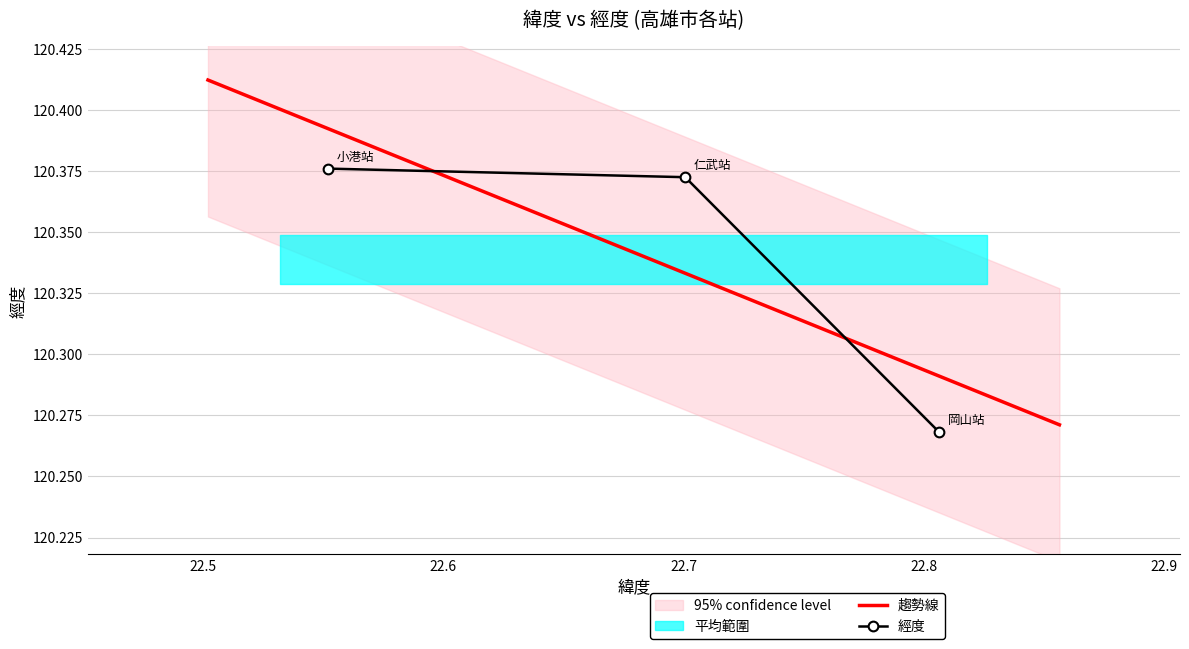

The value at 22.700727 is 120.4. True or false?

True